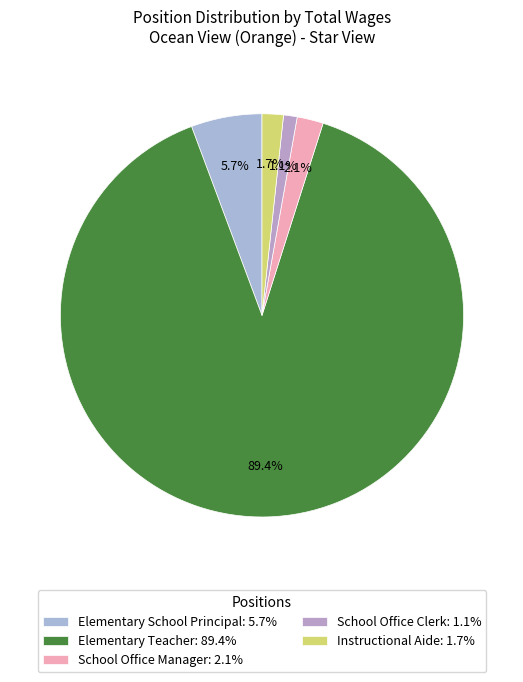

What percentage is the School Office Clerk slice, to the nearest percent?

1%